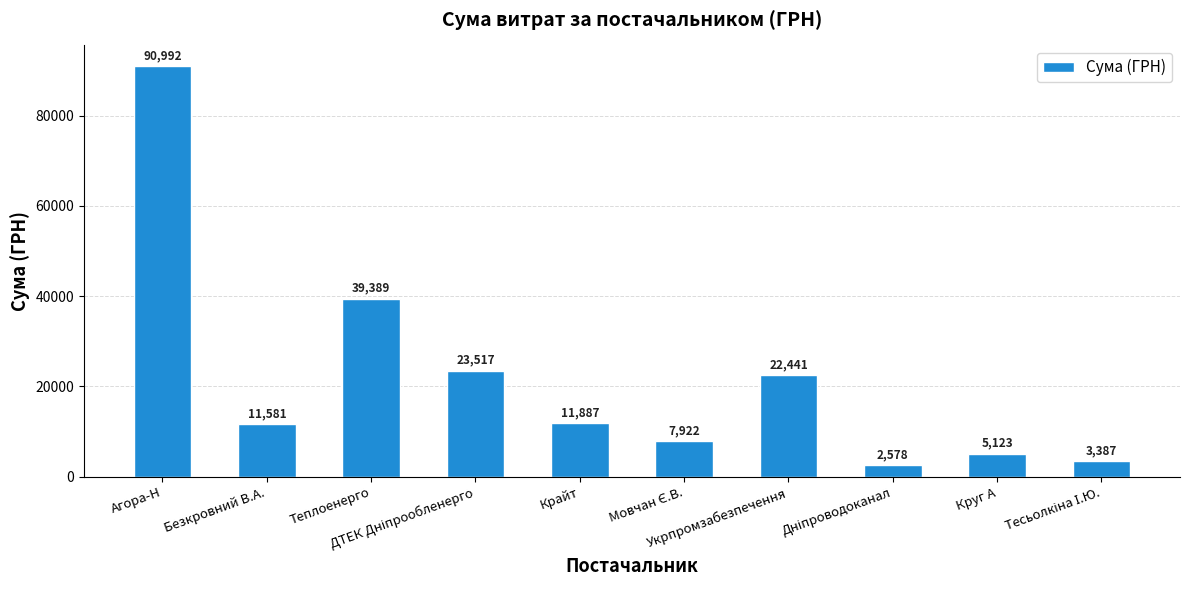

What is the average value?

21881.7